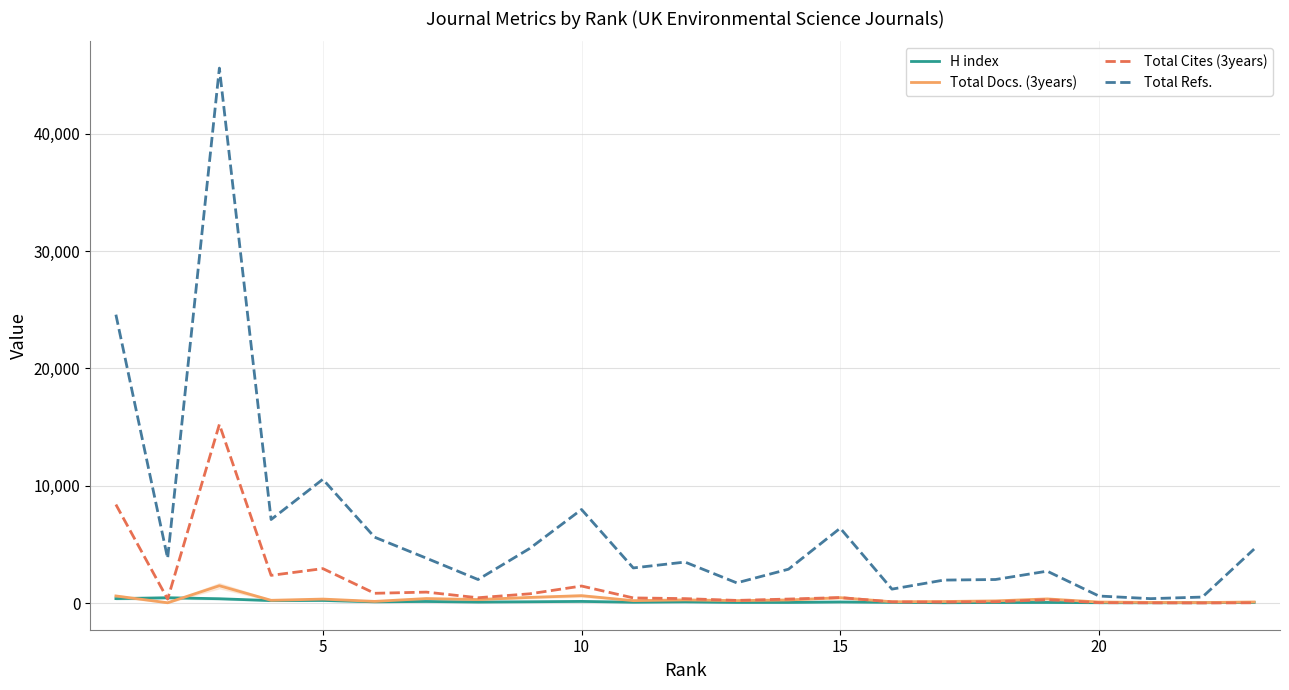

True or false: Total Docs. (3years) and H index cross at least once.

True